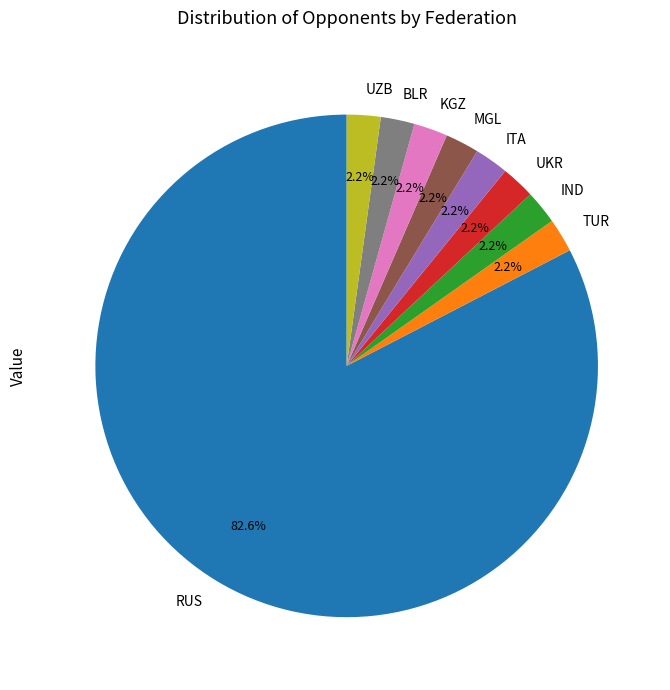

Which slice represents more than half of the pie?

RUS